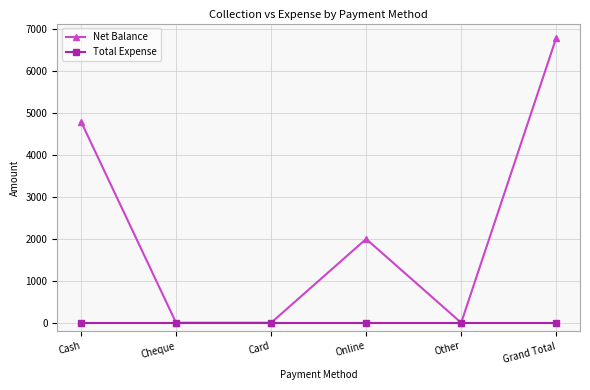

What is the difference between the maximum and minimum values in the Net Balance series?

6800